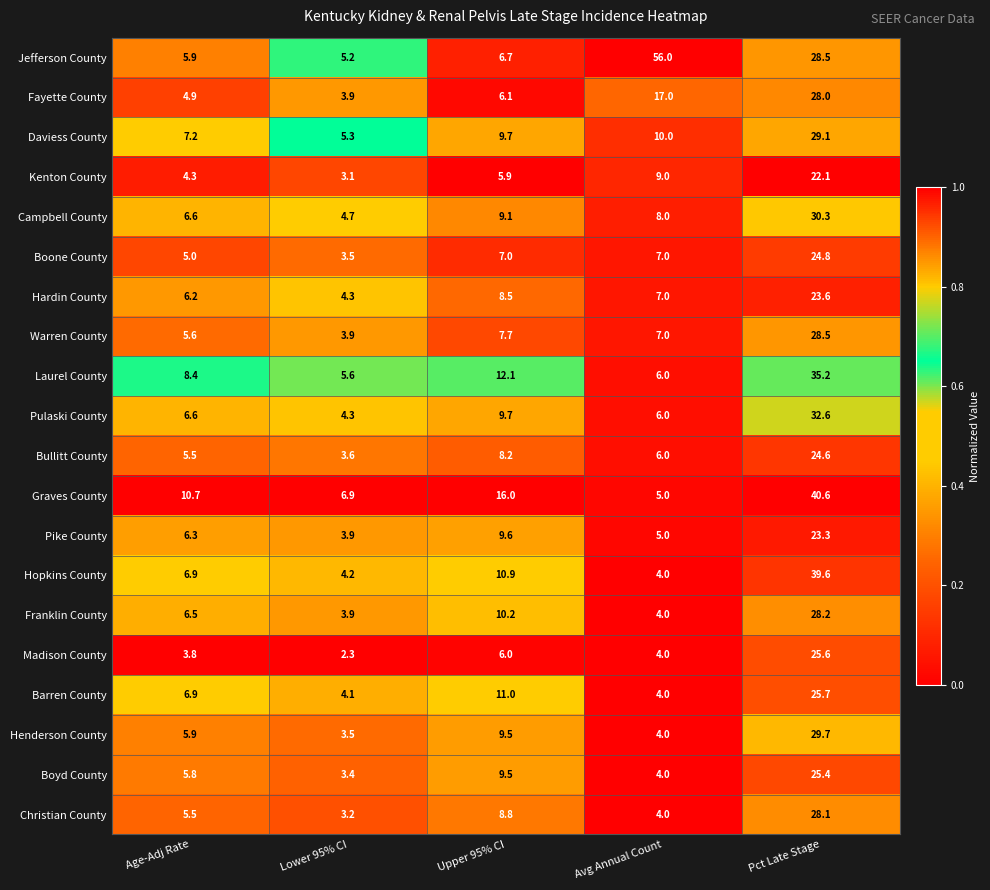

What is the greatest value displayed?

56.0